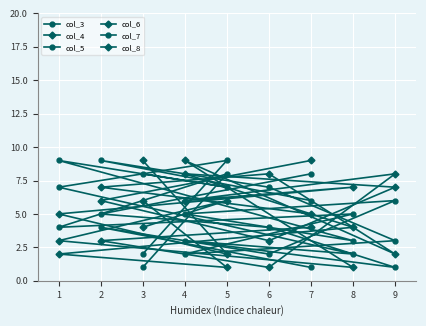

What value does the col_4 series have at 2?

2